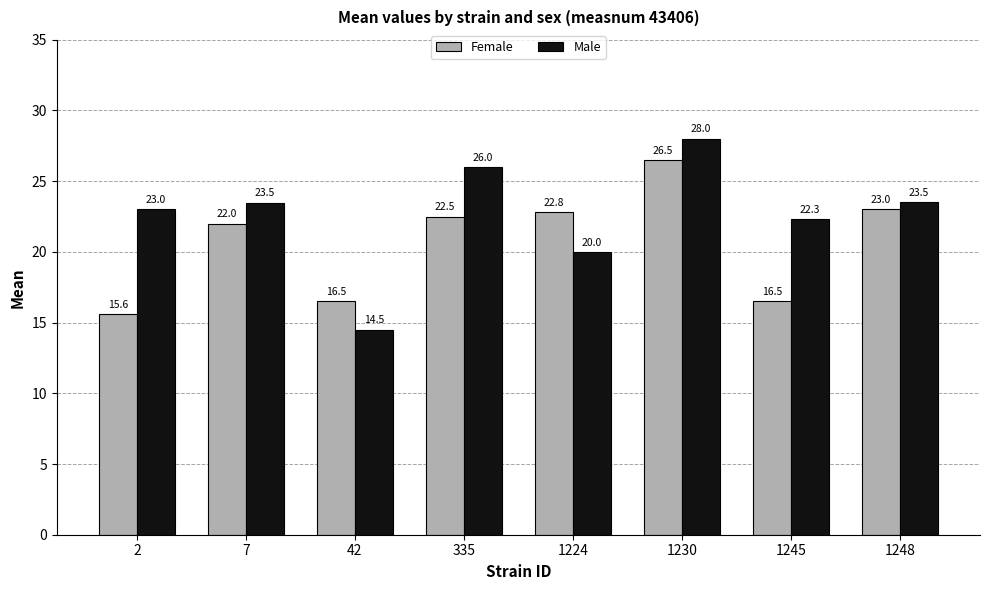

Which category has the lowest value in the Female series?

2